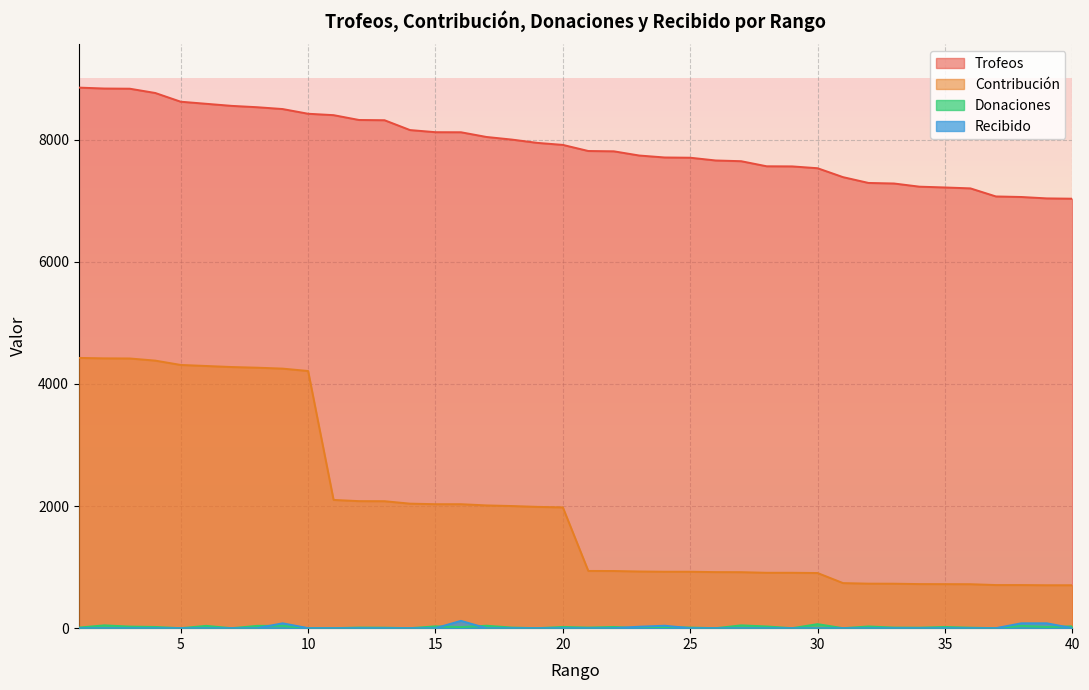

What is the value of the Donaciones point at the 6th from the left?

38